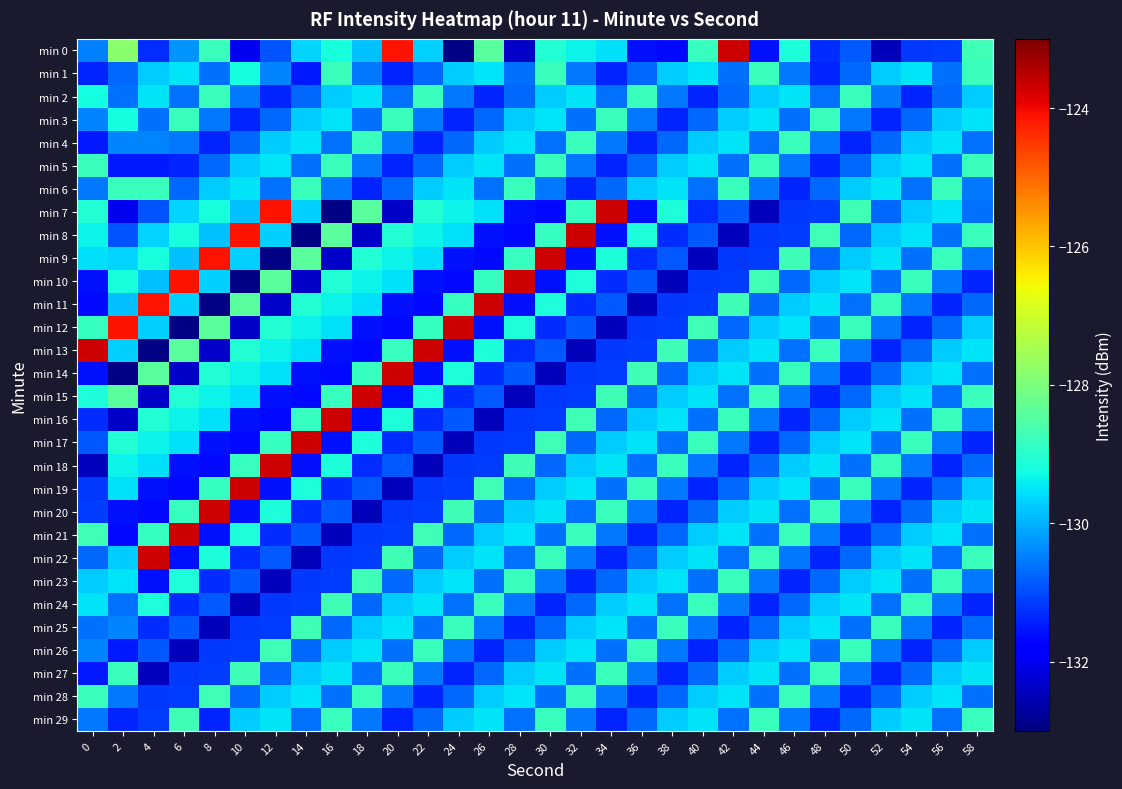

At which category is the sum across all series the highest?

6